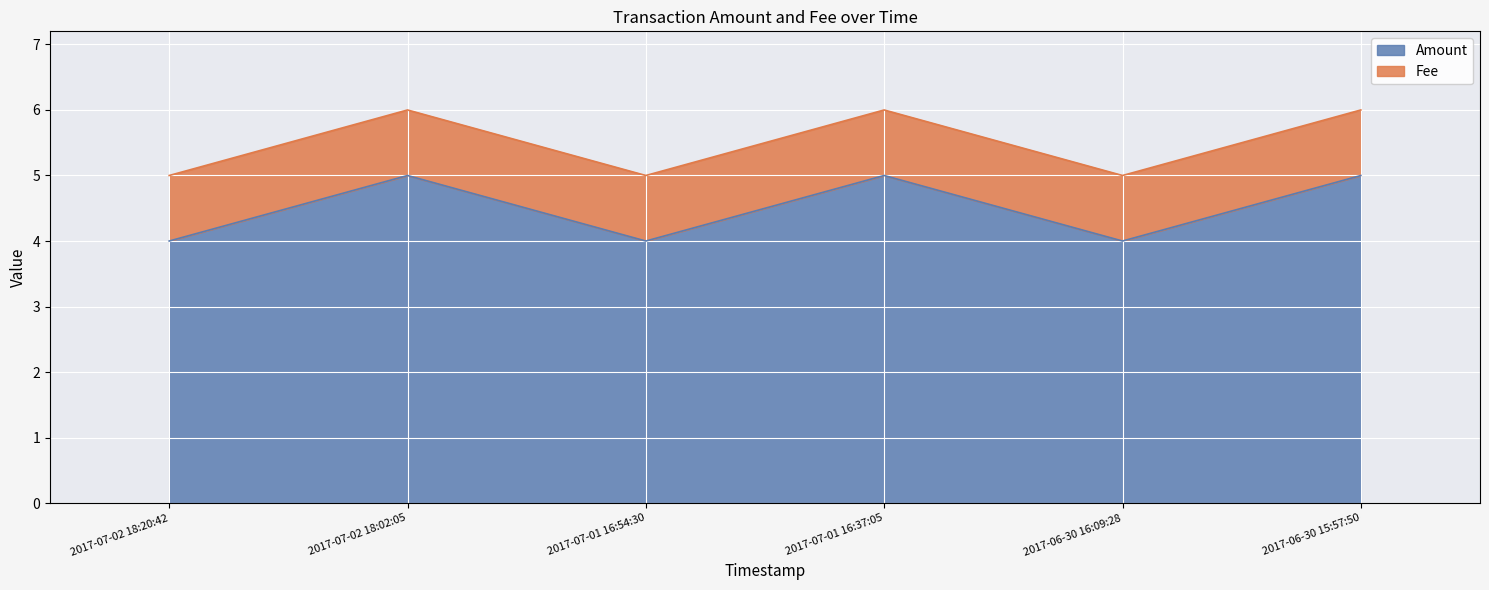

At which category does the data reach its first local valley?

2017-07-01 16:54:30